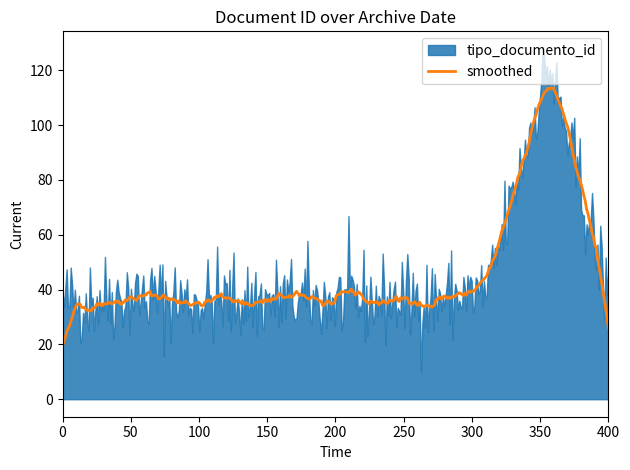

What is the lowest value of the smoothed series?

19.4